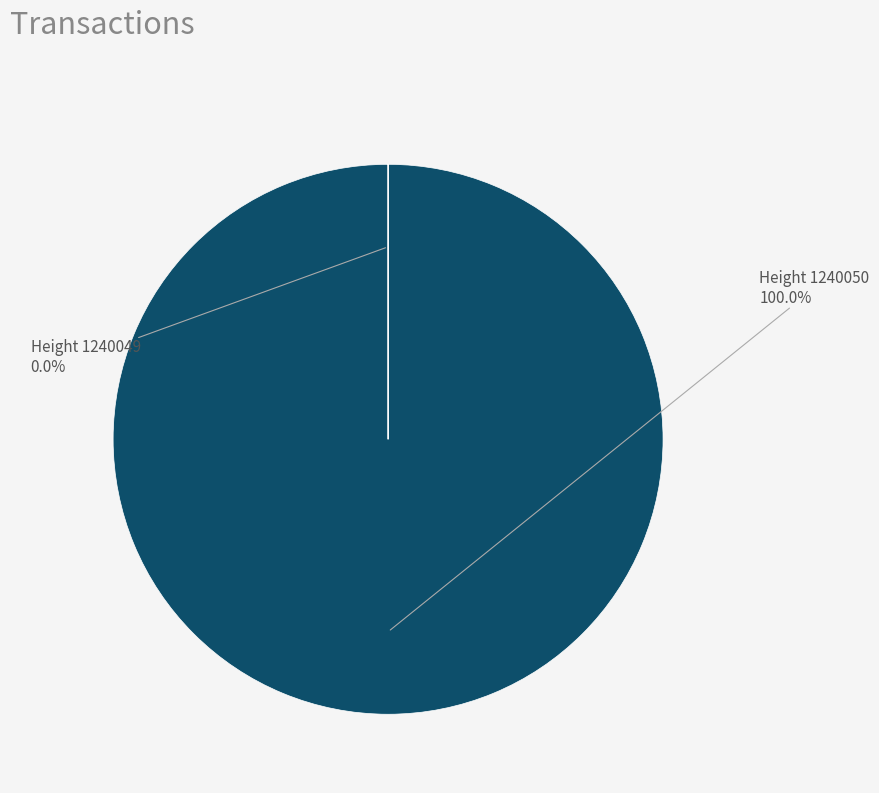

Is the sum of 1240050 and 1240049 greater than half?

Yes